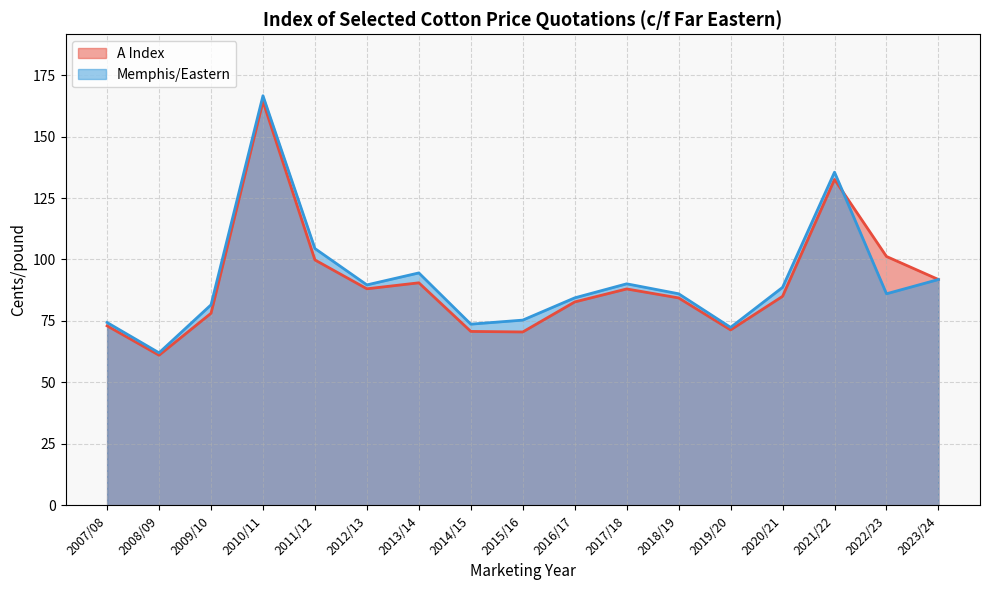

How many series are shown in this chart?

2